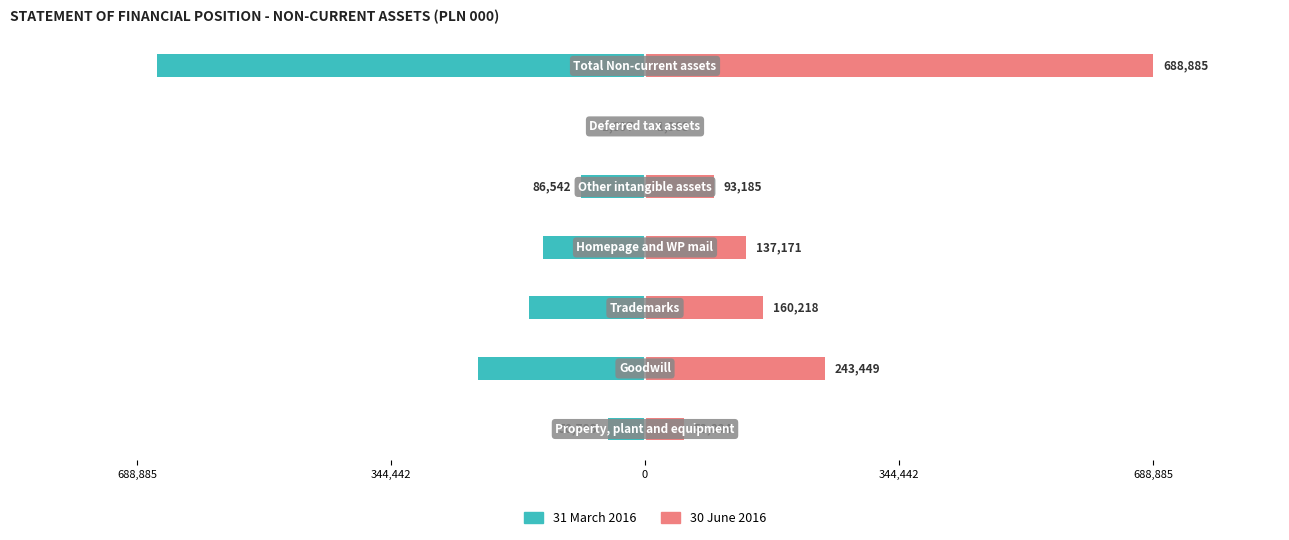

What is the difference between the maximum and minimum values in the 31 March 2016 series?

659867